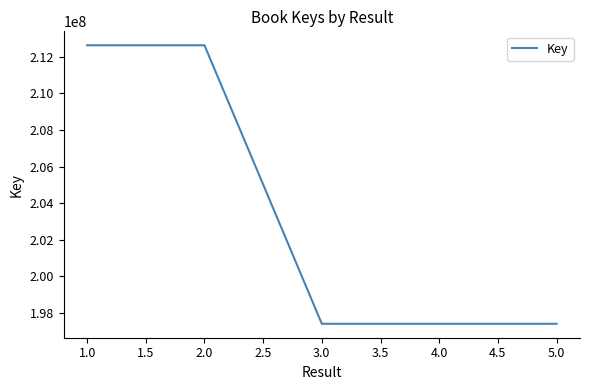

What is the minimum value shown in the chart?

197387458